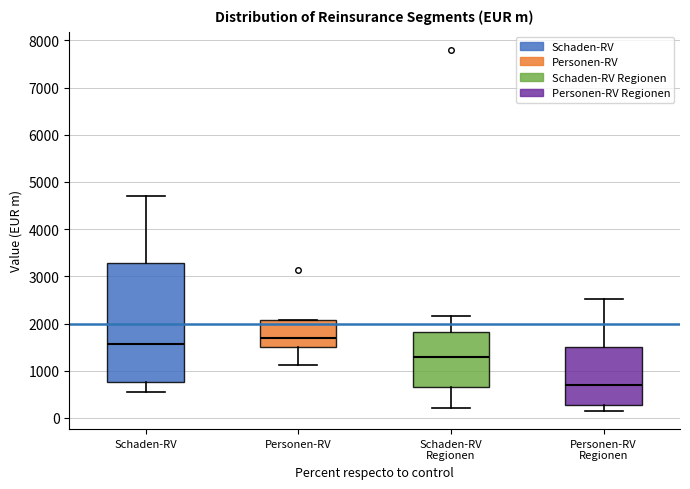

Reading left to right, transcribe this box plot: for each box, give where its median line is, the range the box spans, and where its two whiskers end, as read against the y-axis. The values are not printed on the chart, so give them approximately, as read against the axis.

Schaden-RV: median 1600, box 800 to 3300, whiskers 600 to 4700
Personen-RV: median 1700, box 1500 to 2100, whiskers 1100 to 2100
Schaden-RV Regionen: median 1300, box 700 to 1800, whiskers 200 to 2200
Personen-RV Regionen: median 700, box 300 to 1500, whiskers 100 to 2500